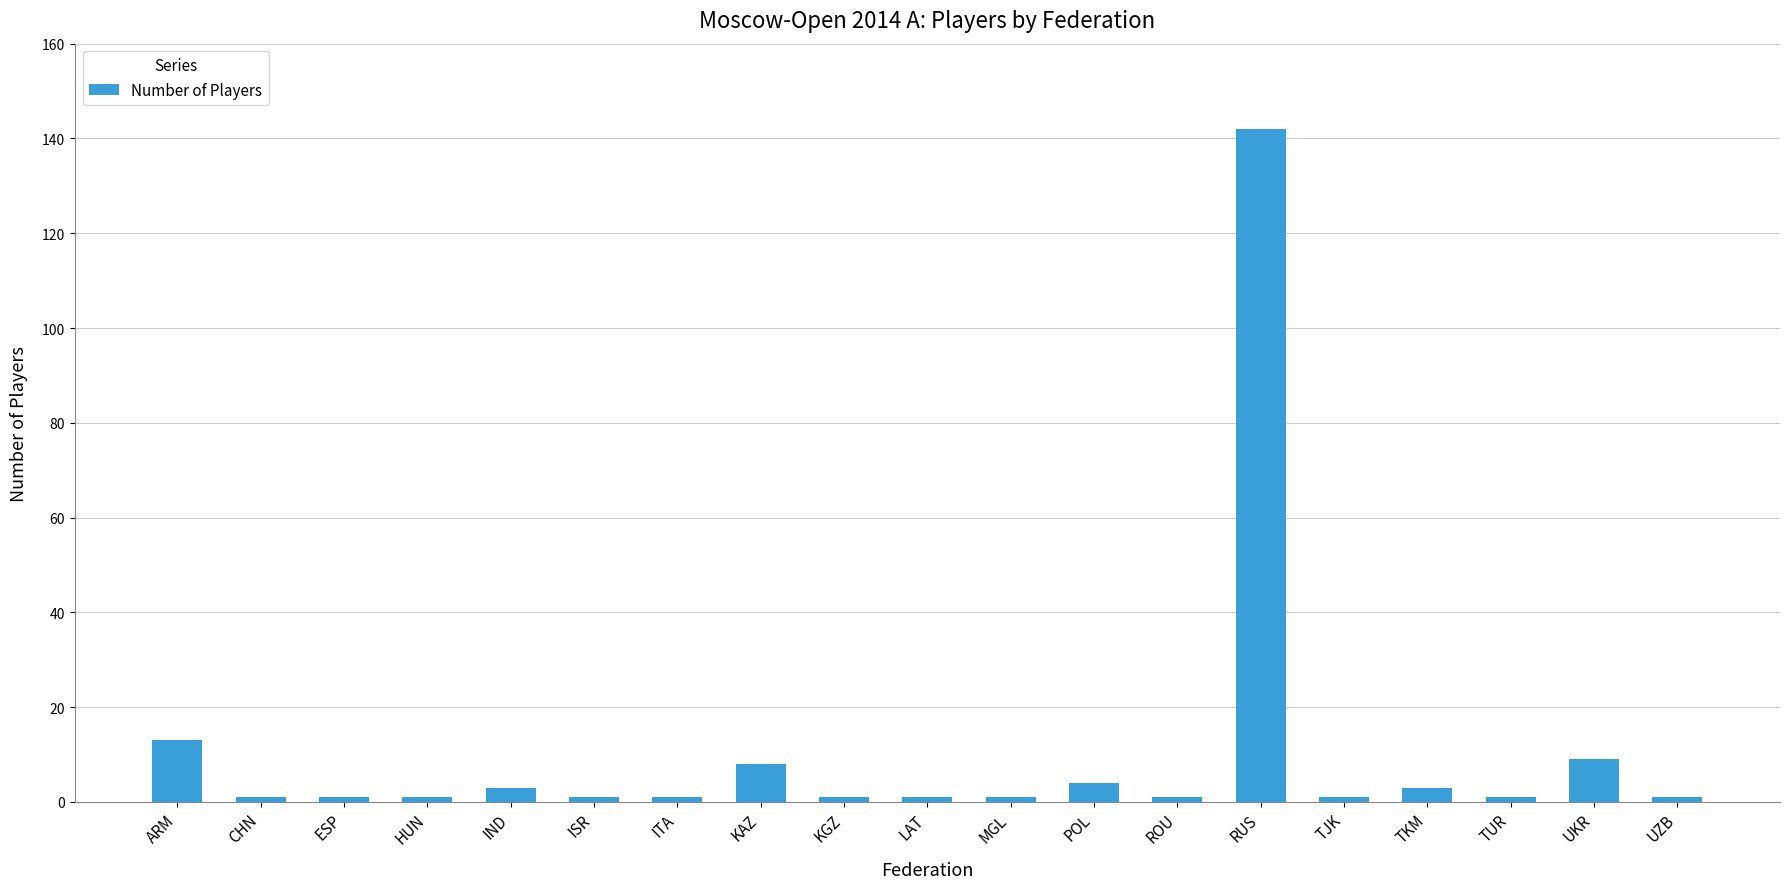

Does the chart contain stacked bars?

No